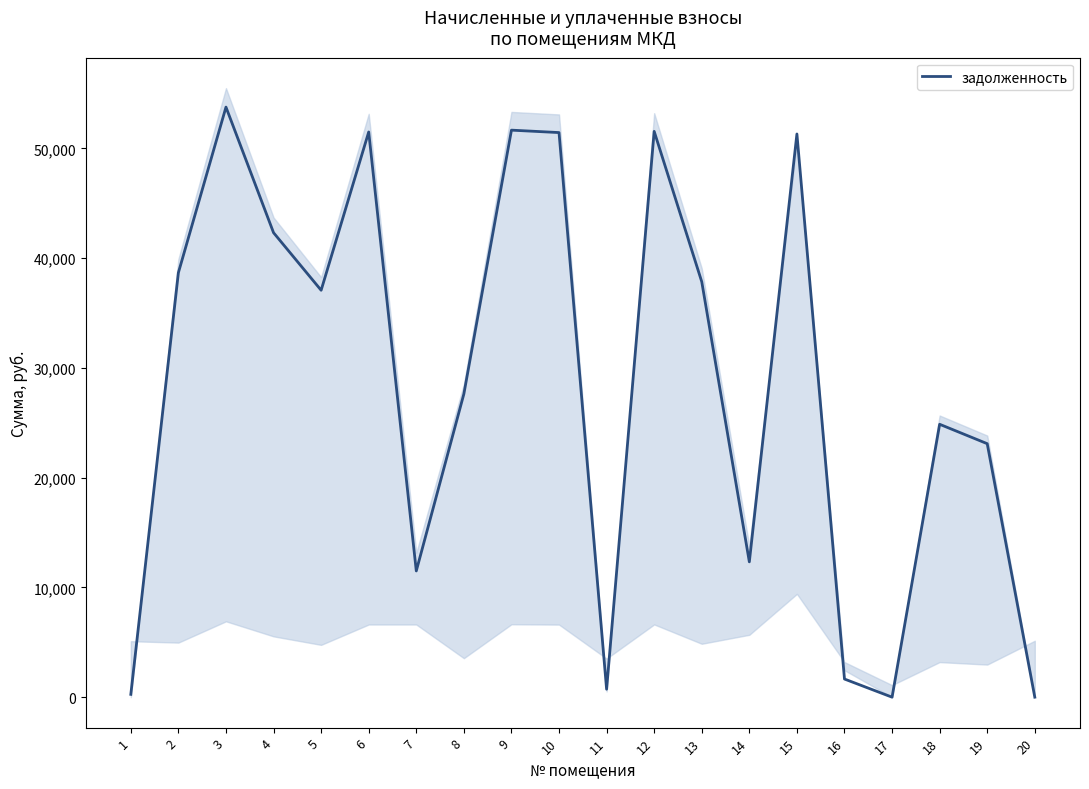

Count the number of values greater than 37079.

10